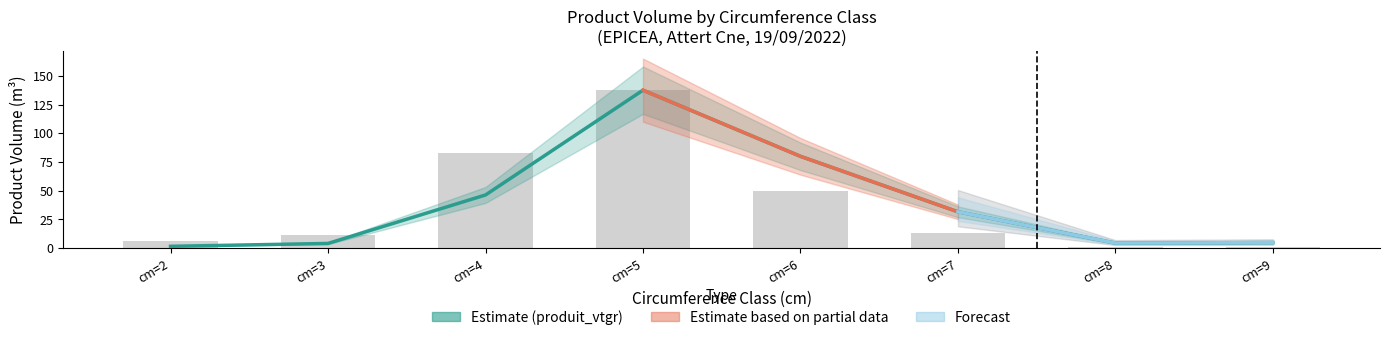

What is the difference between the produit_nbre values at cm=5 and cm=4?

54.7